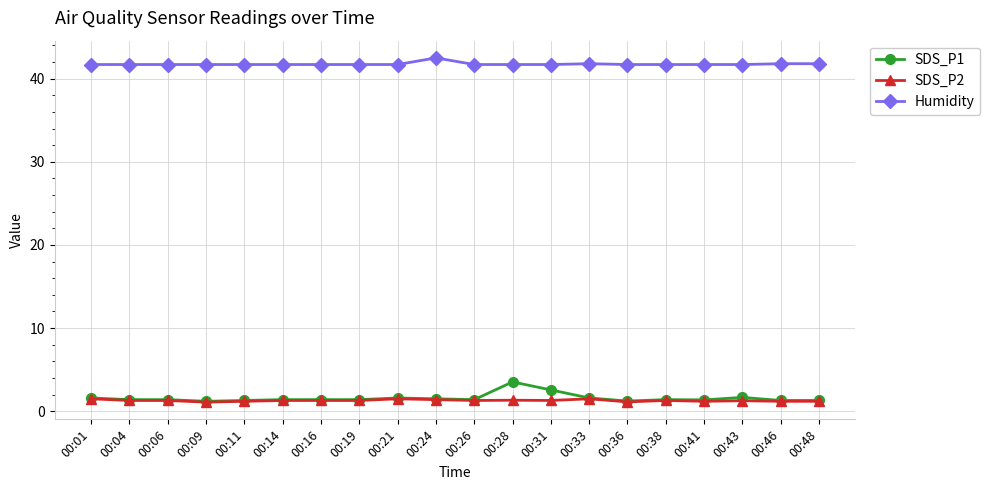

What is the maximum value shown in the chart?

42.5